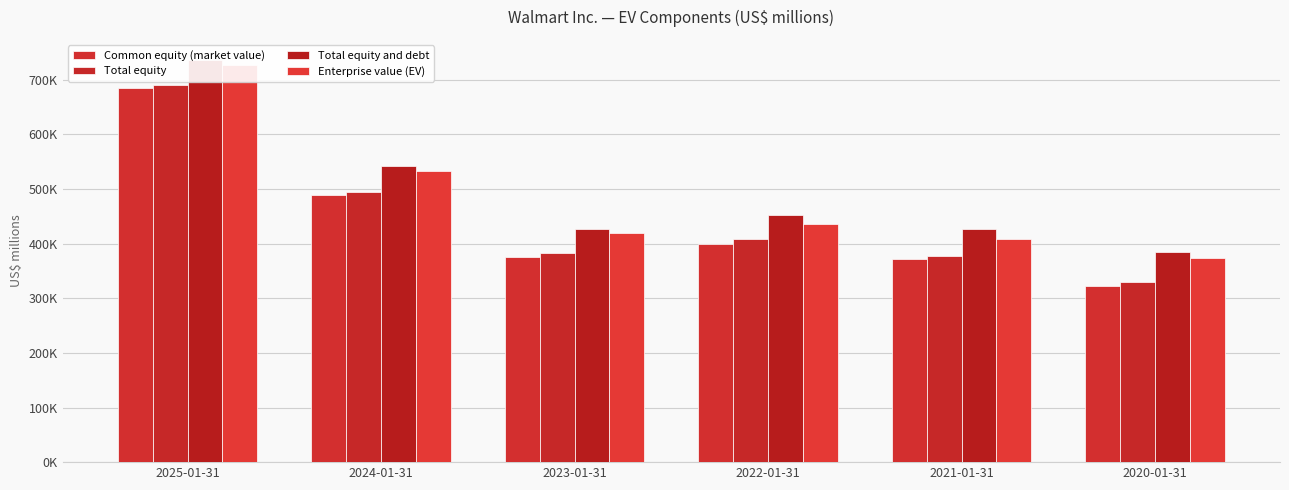

What is the label of the 1st bar from the right?

2020-01-31